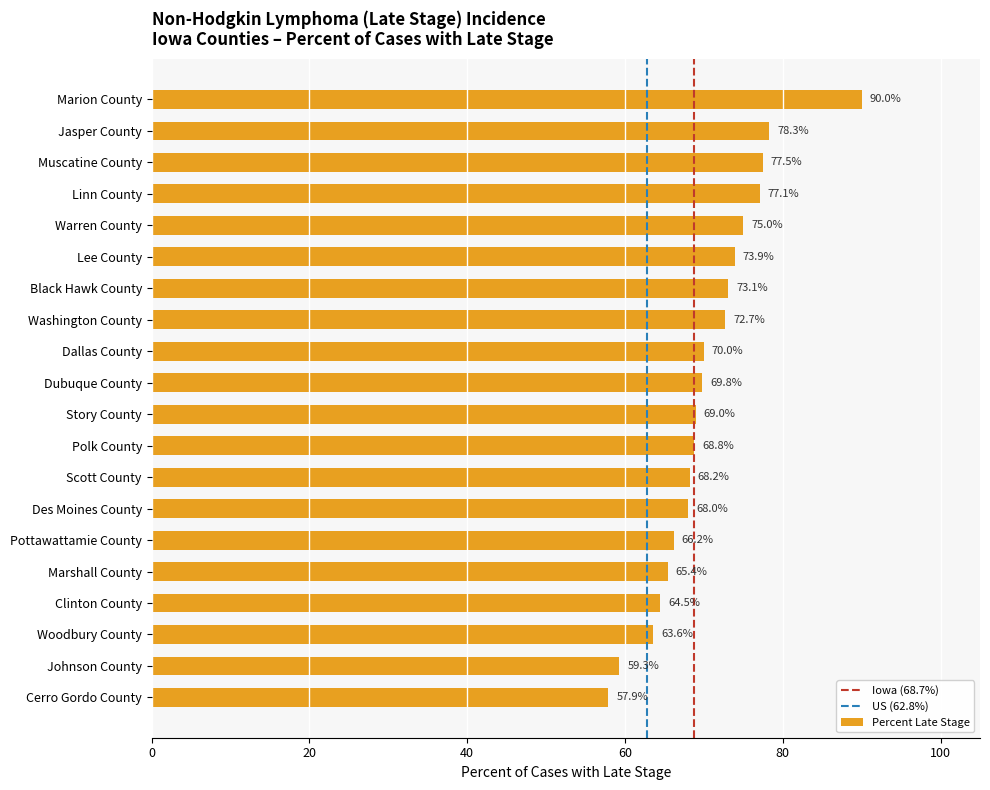

Reading bottom to top, list all the values displayed in this chart.

Cerro Gordo County=57.9	Johnson County=59.3	Woodbury County=63.6	Clinton County=64.5	Marshall County=65.4	Pottawattamie County=66.2	Des Moines County=68.0	Scott County=68.2	Polk County=68.8	Story County=69.0	Dubuque County=69.8	Dallas County=70.0	Washington County=72.7	Black Hawk County=73.1	Lee County=73.9	Warren County=75.0	Linn County=77.1	Muscatine County=77.5	Jasper County=78.3	Marion County=90.0